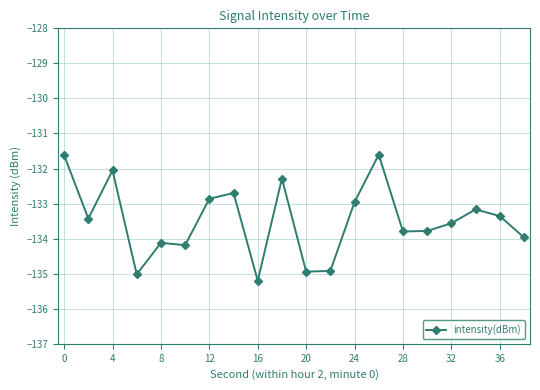

What is the average value?

-133.5